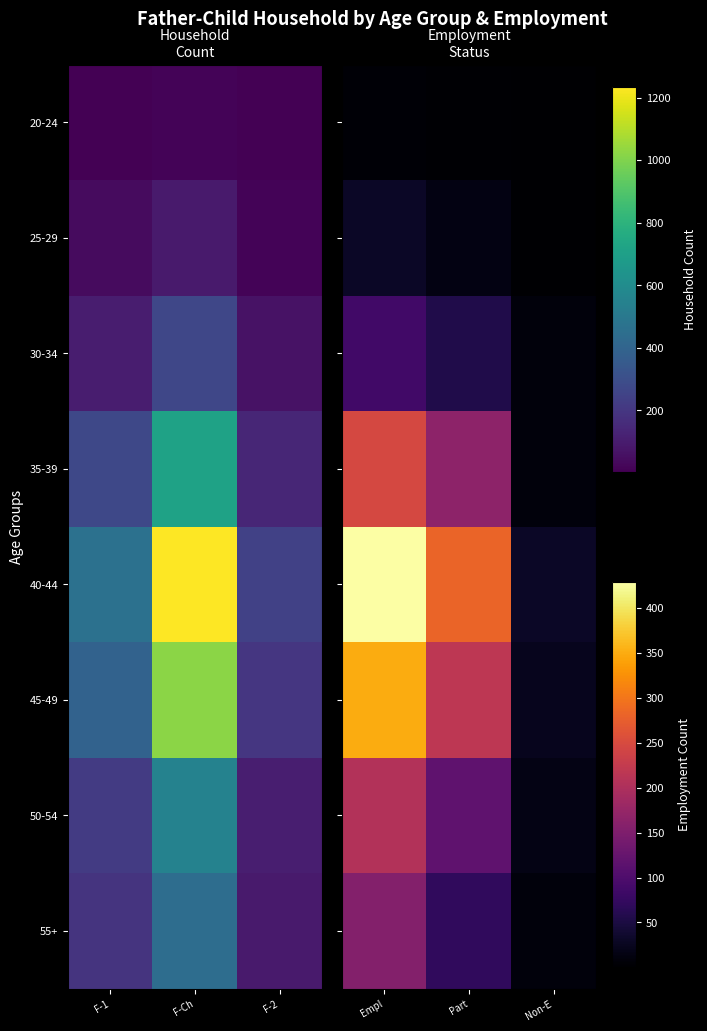

The value of 20-24 at Part is 5. True or false?

False